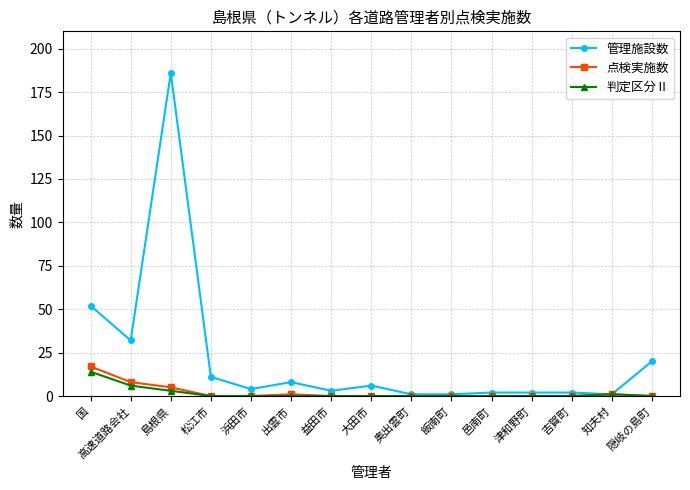

Is it true that 判定区分Ⅱ equals -8 at 津和野町?

False